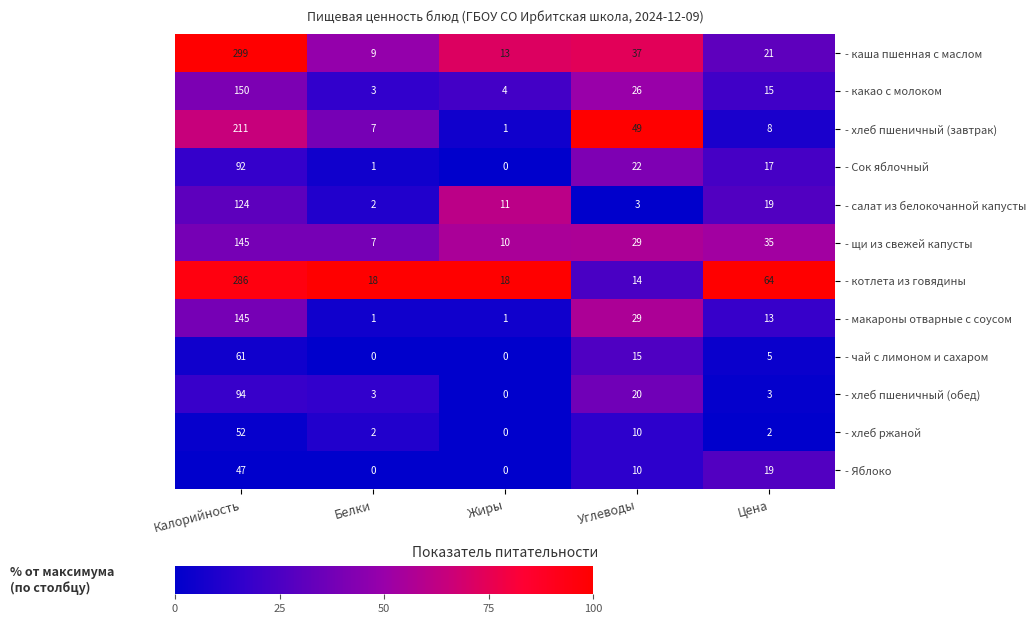

What is the average value of the - хлеб пшеничный (завтрак) series?

55